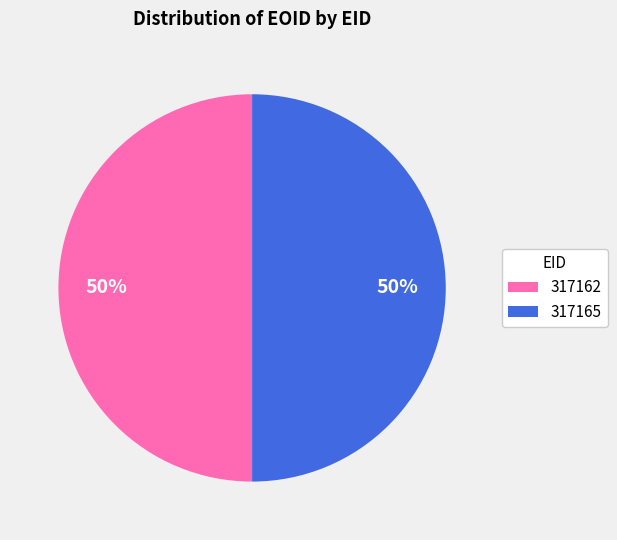

Do 317165 and 317162 together represent more than half of the pie?

Yes